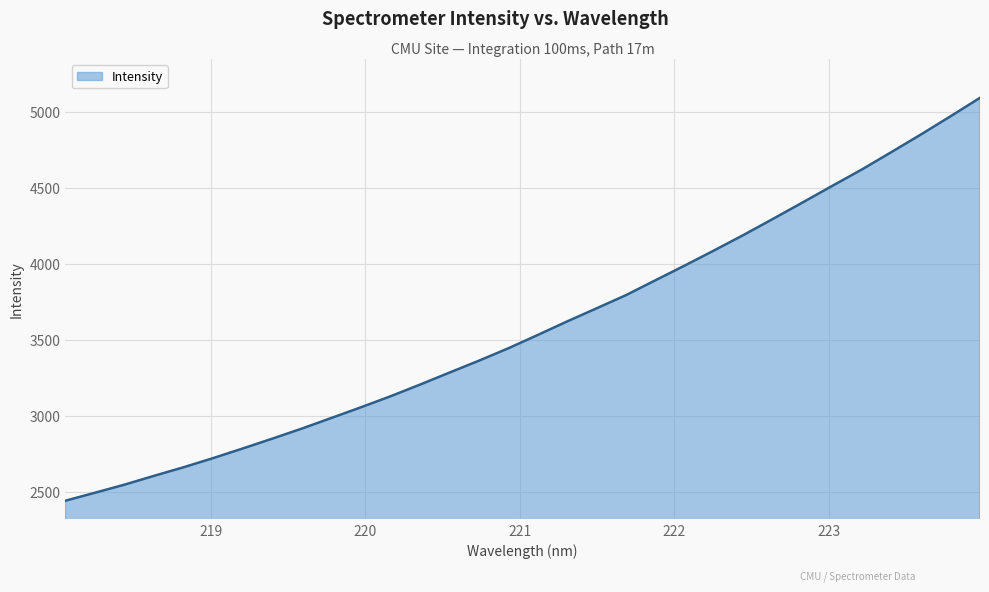

What is the difference between the maximum and minimum values?

2646.9